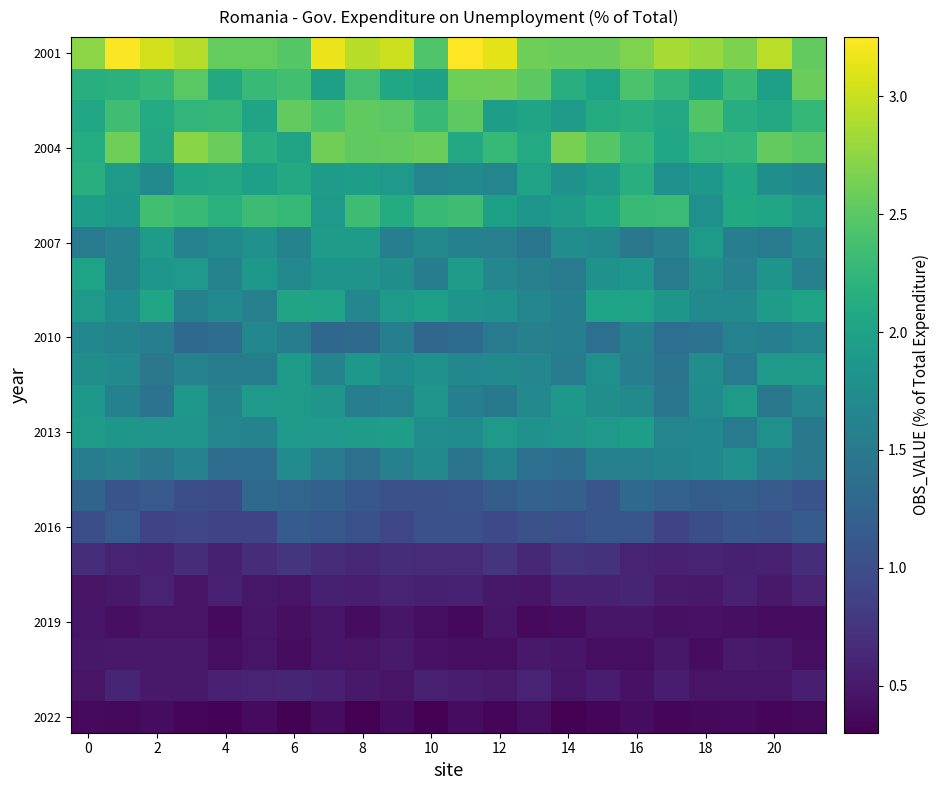

Which series has the widest spread of values?

2001